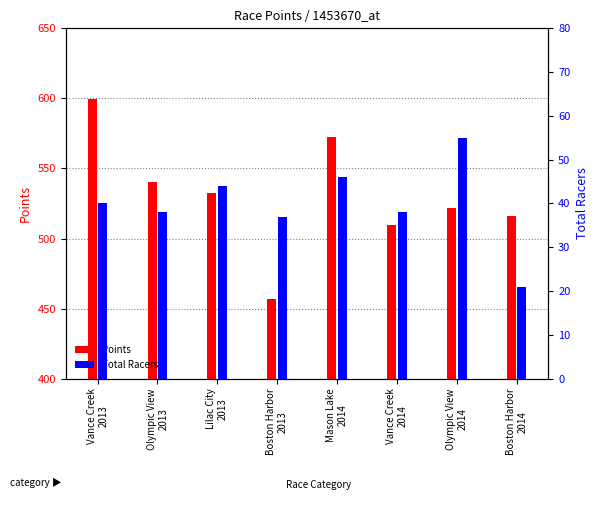

Reading left to right, what are all the values shown in this chart?

Points: Vance Creek
2013=599.2	Olympic View
2013=540.4	Lilac City
2013=532.2	Boston Harbor
2013=456.9	Mason Lake
2014=572.2	Vance Creek
2014=509.5	Olympic View
2014=522.0	Boston Harbor
2014=516.4
Total Racers: Vance Creek
2013=40.0	Olympic View
2013=38.0	Lilac City
2013=44.0	Boston Harbor
2013=37.0	Mason Lake
2014=46.0	Vance Creek
2014=38.0	Olympic View
2014=55.0	Boston Harbor
2014=21.0